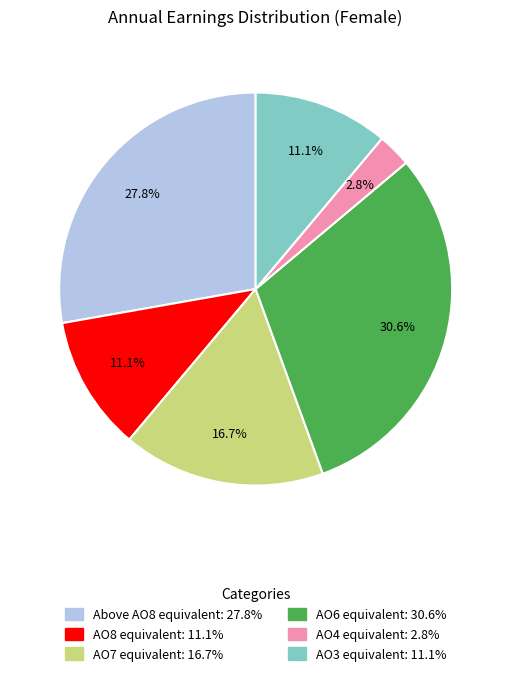

How many segments does this pie chart have?

6